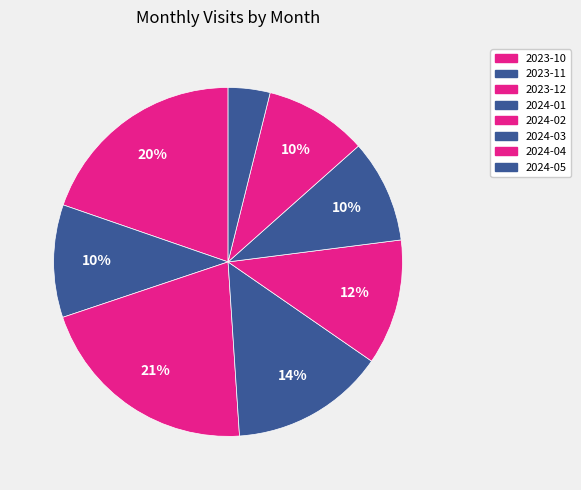

How many slices are in this pie chart?

8